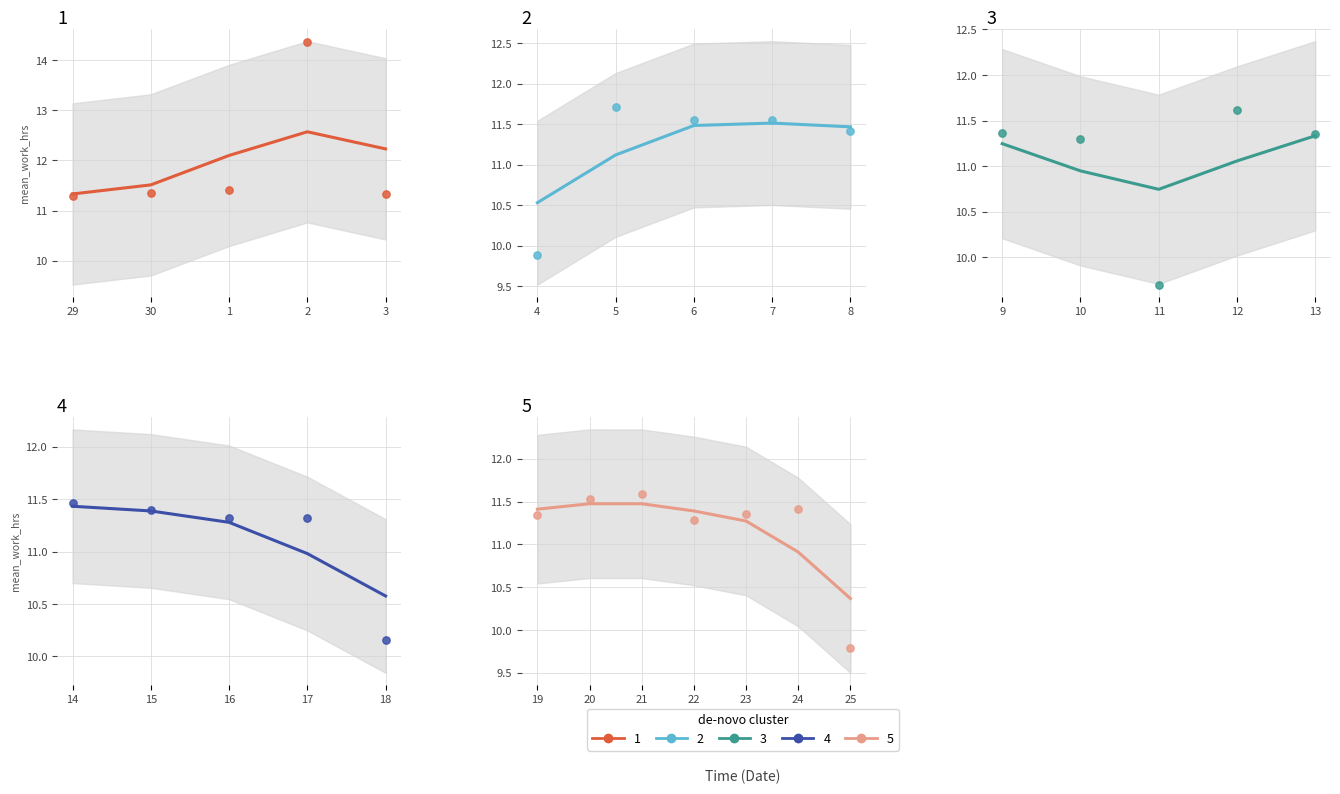

Which has a higher value, 11 or 25?

25